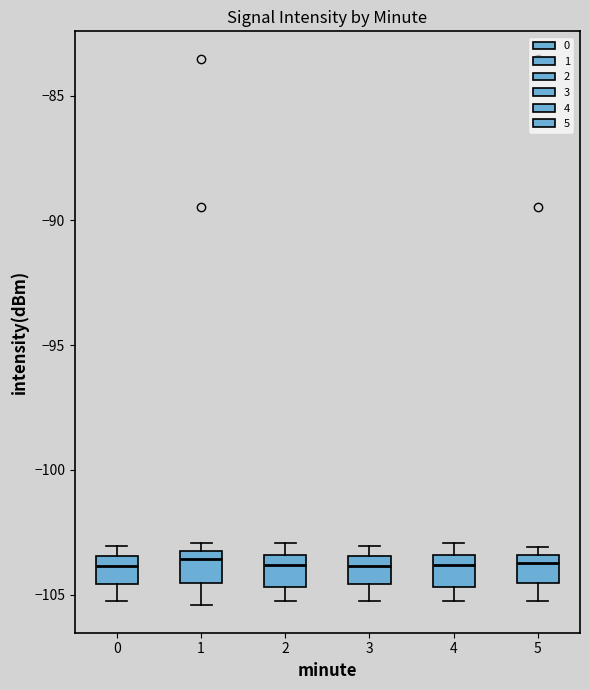

Where is the lower edge of the box at x = 3 on the y-axis? The values are not printed on the chart, so give them approximately, as read against the axis.

-104.5